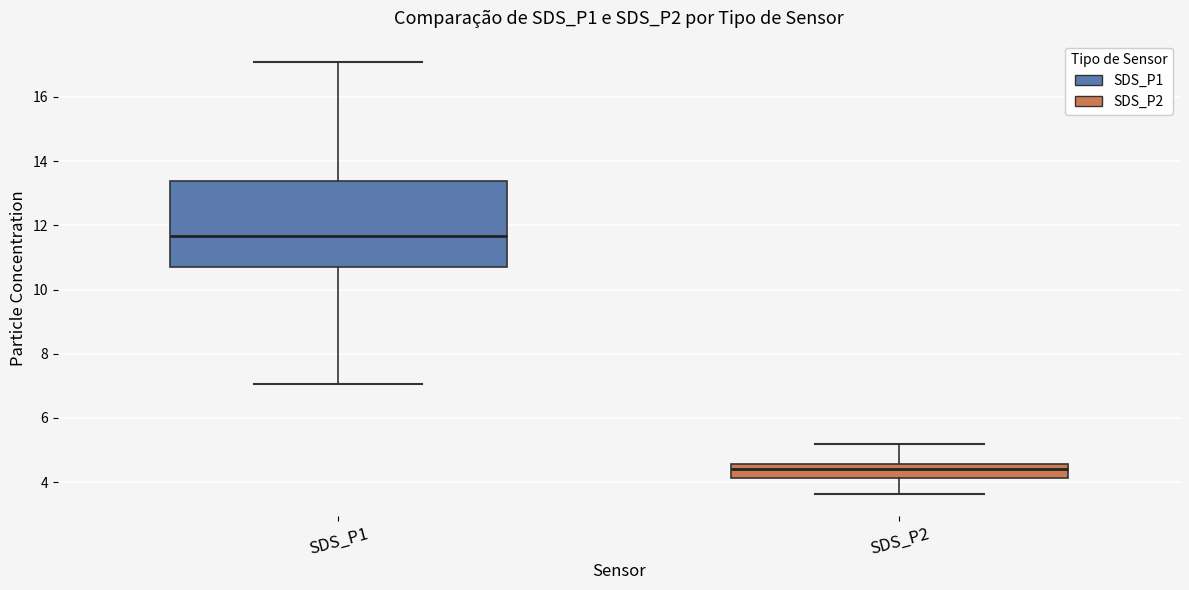

Where is the lower edge of the box for SDS_P2 on the y-axis? The values are not printed on the chart, so give them approximately, as read against the axis.

4.2